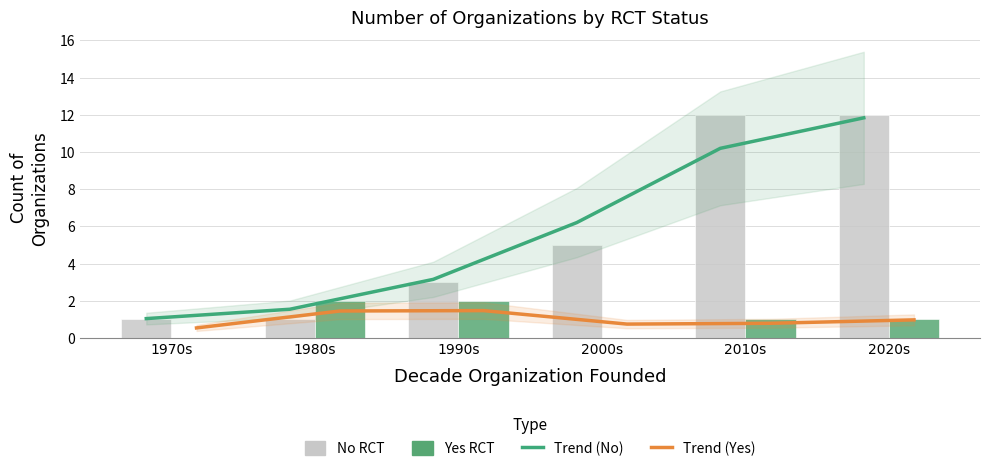

What is the total value across all series at 1980s?

6.0